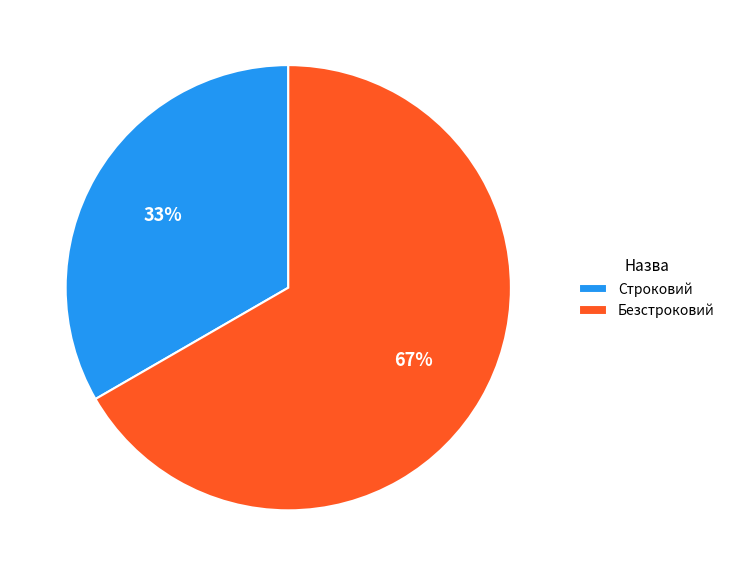

Is there a majority slice in this chart?

Yes